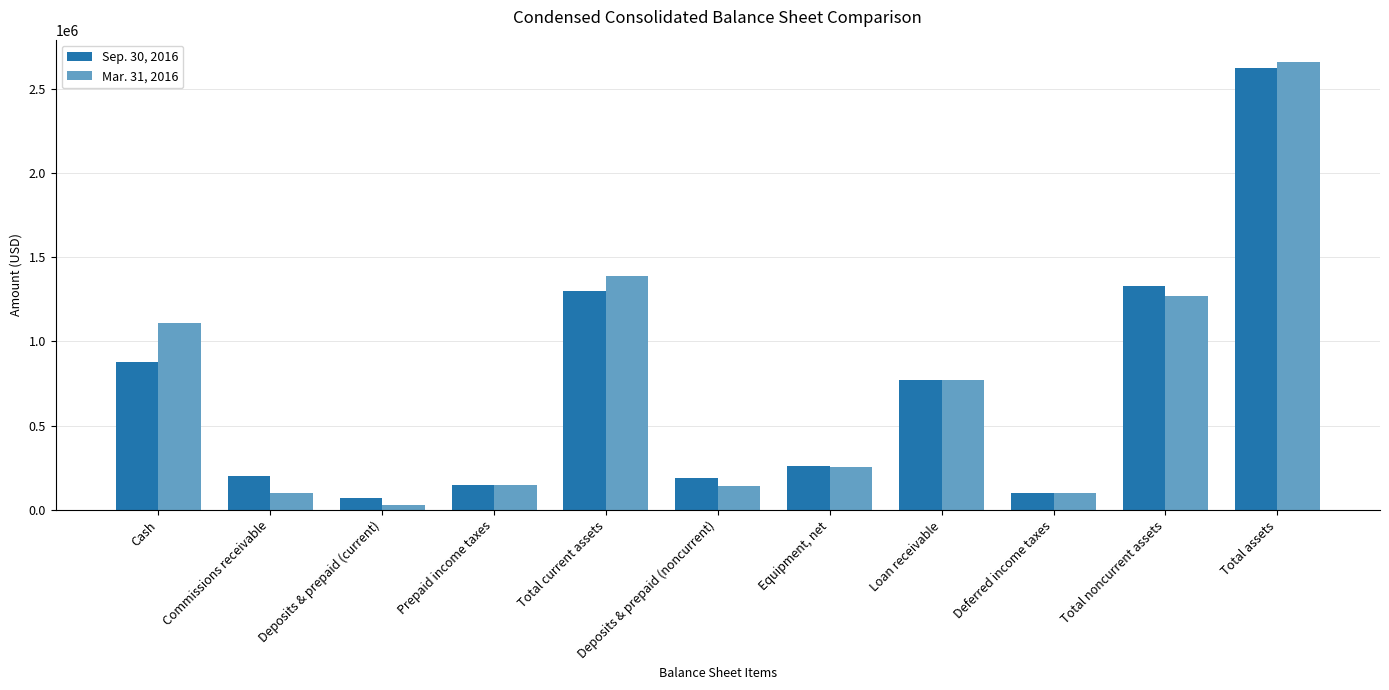

Which series has the widest spread of values?

Mar. 31, 2016